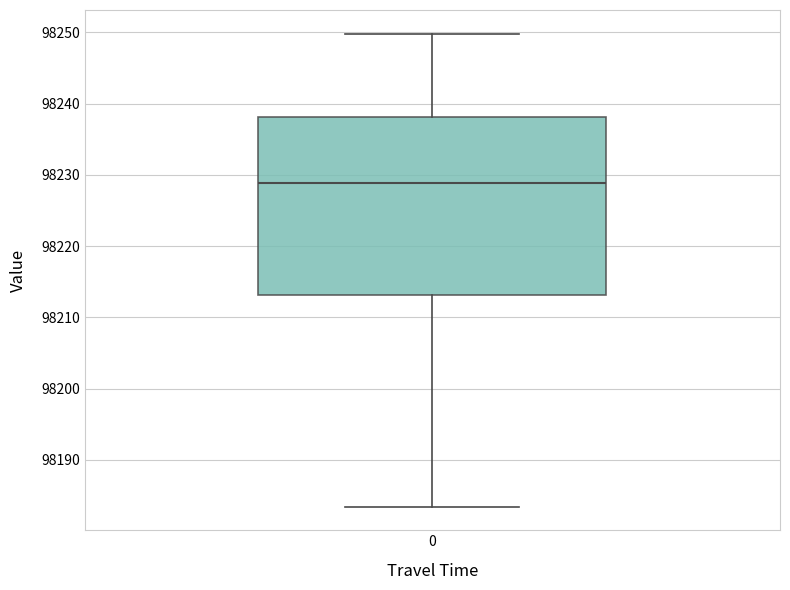

Transcribe this box plot: give where the median line is, the range the box spans, and where the two whiskers end, as read against the y-axis. The values are not printed on the chart, so give them approximately, as read against the axis.

median 98229, box 98213 to 98238, whiskers 98183 to 98250